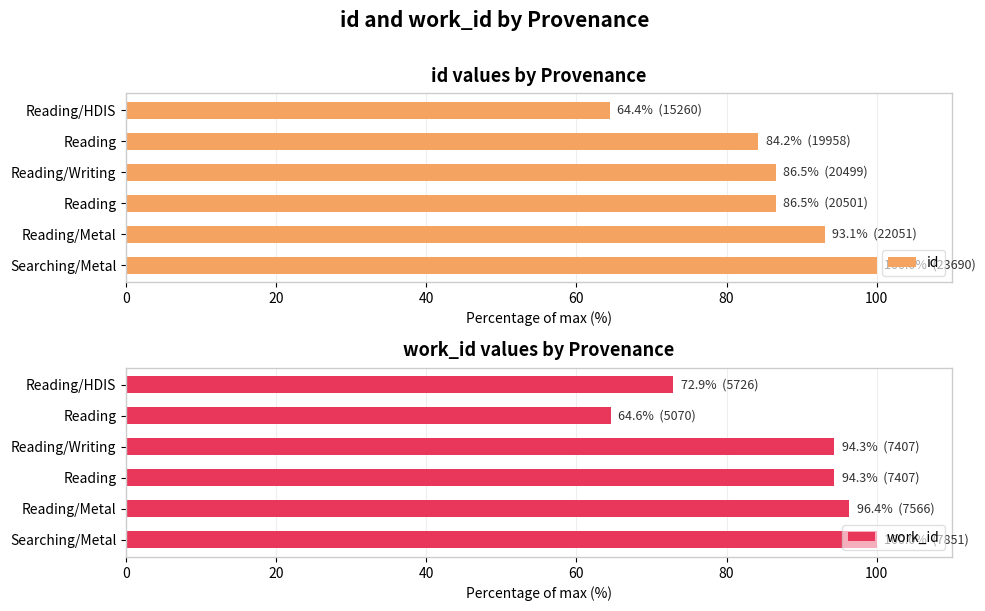

How many data points in id are less than 86?

2